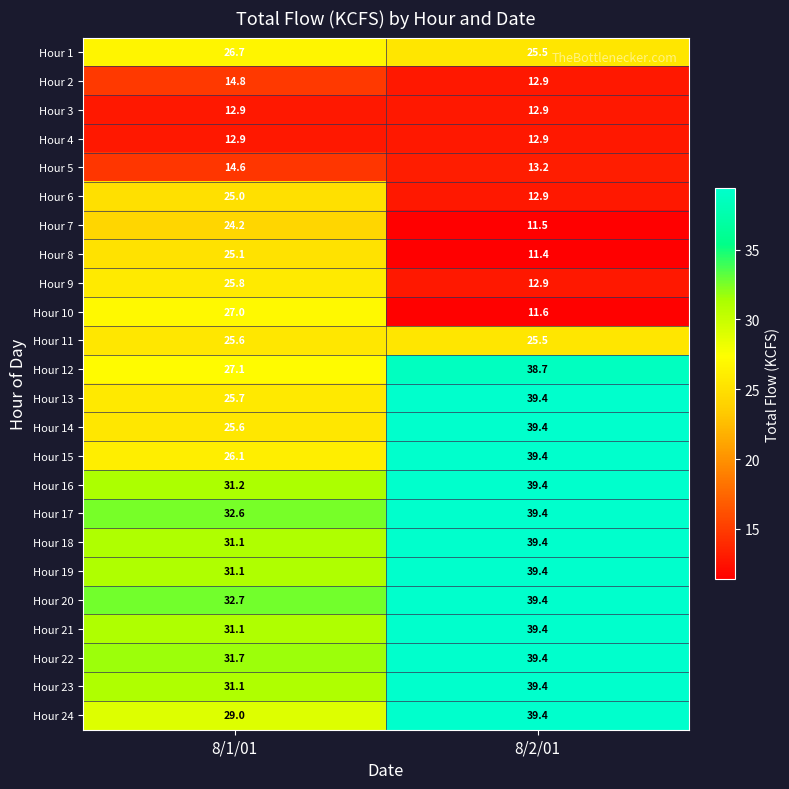

The Hour 15 series shows 18.9 at 8/2/01. True or false?

False